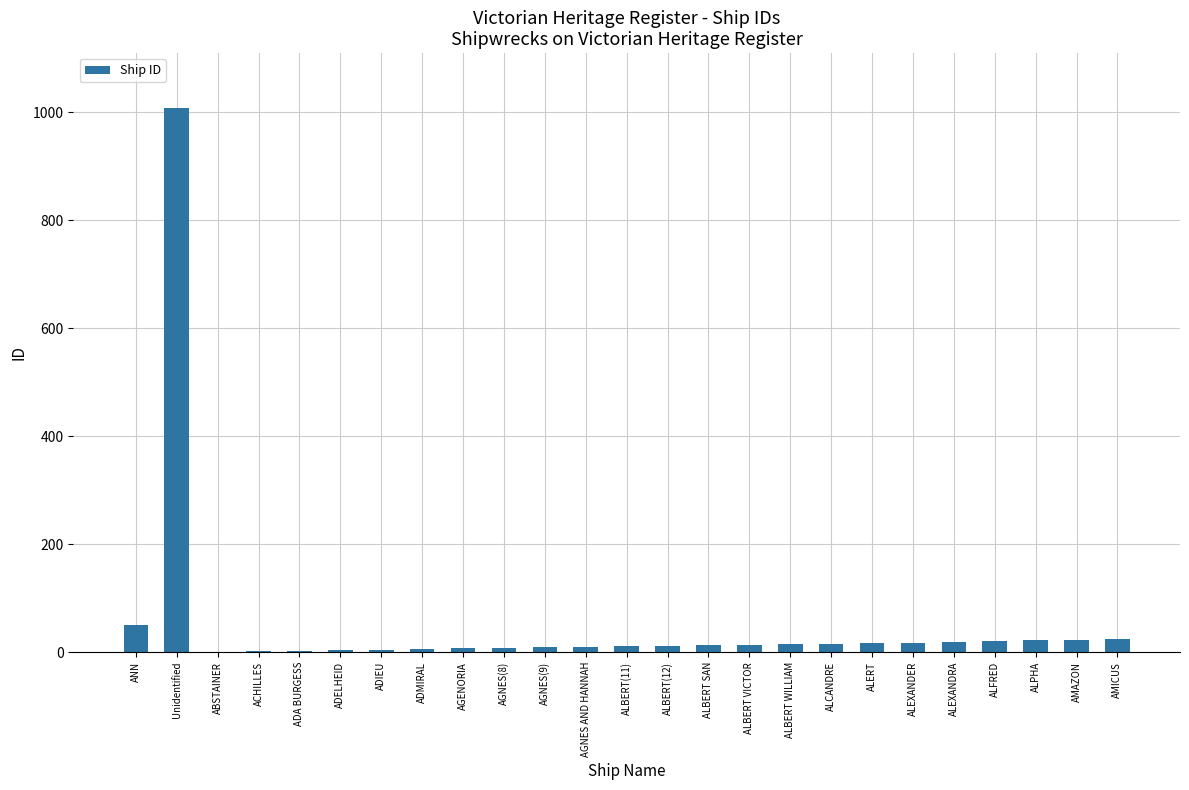

What is the maximum value shown in the chart?

1009